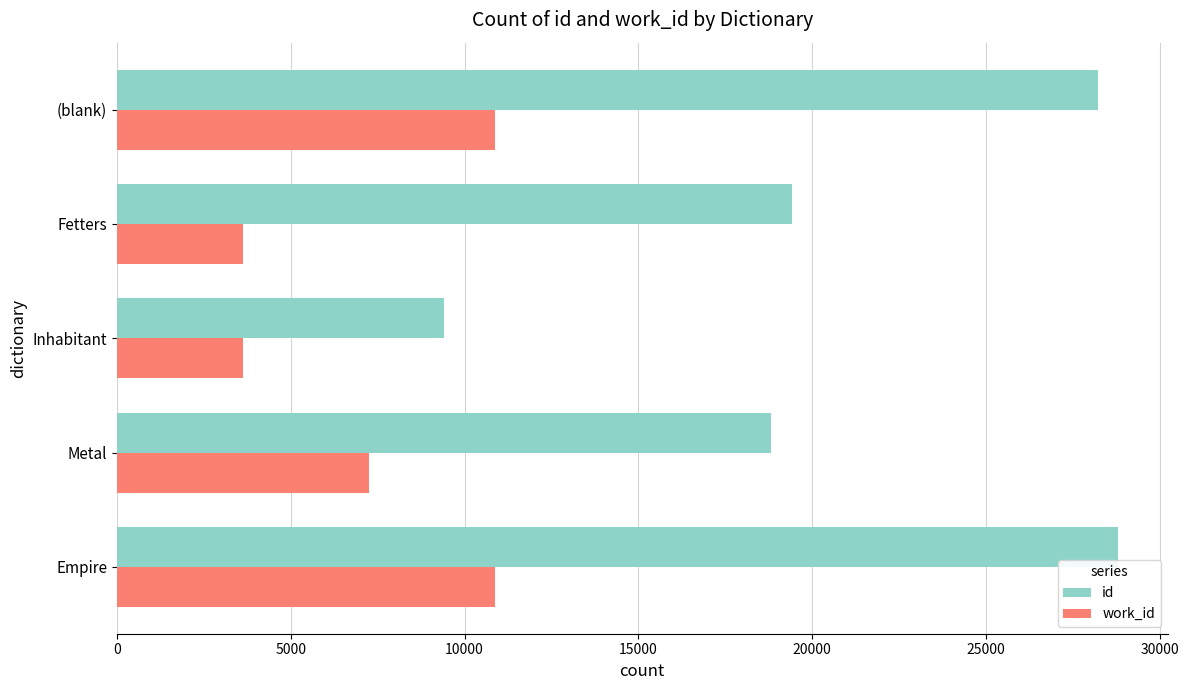

List the series in order of their peak value, lowest first.

work_id, id